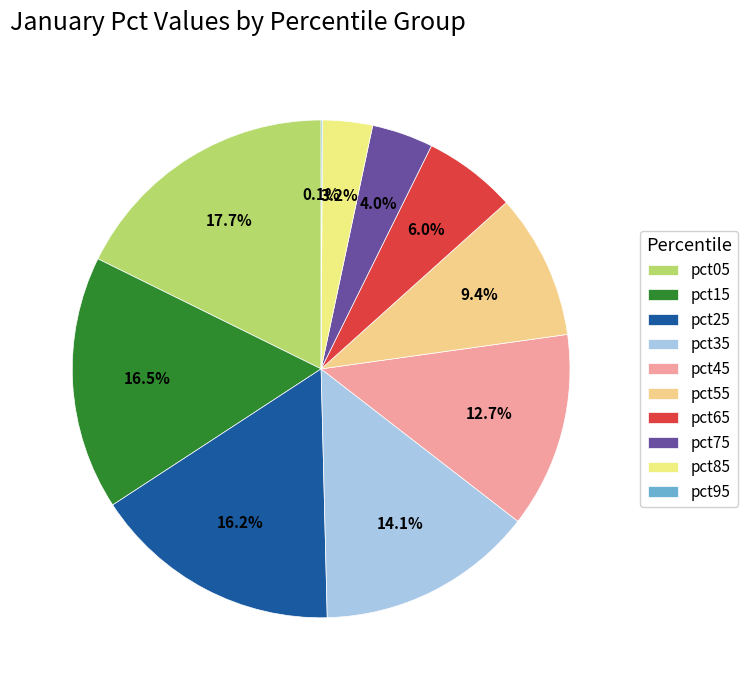

Do pct55 and pct05 together represent more than half of the pie?

No